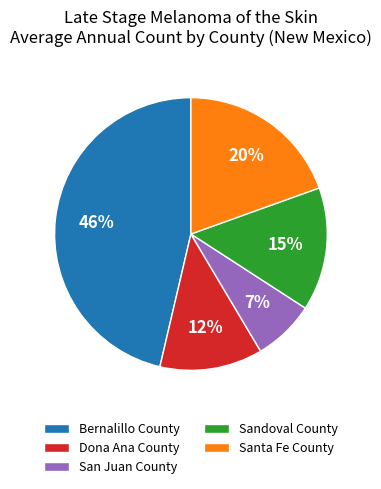

How many slices are in this pie chart?

5